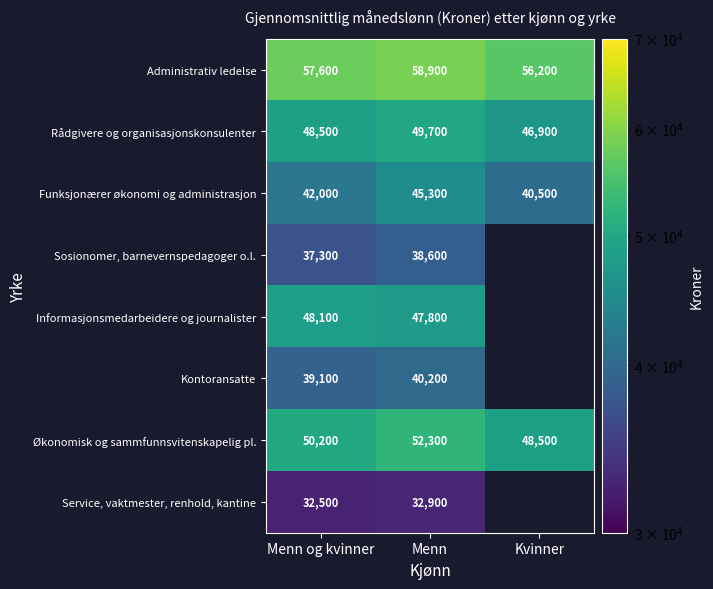

How many data points in Økonomisk og sammfunnsvitenskapelig pl. are less than 50200?

1